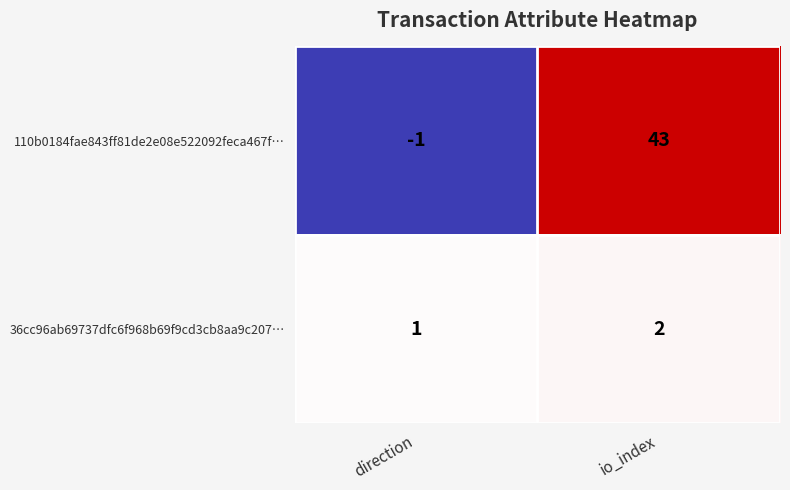

Where is 36cc96ab69737dfc6f968b69f9cd3cb8aa9c207… nearest to the value 1?

direction